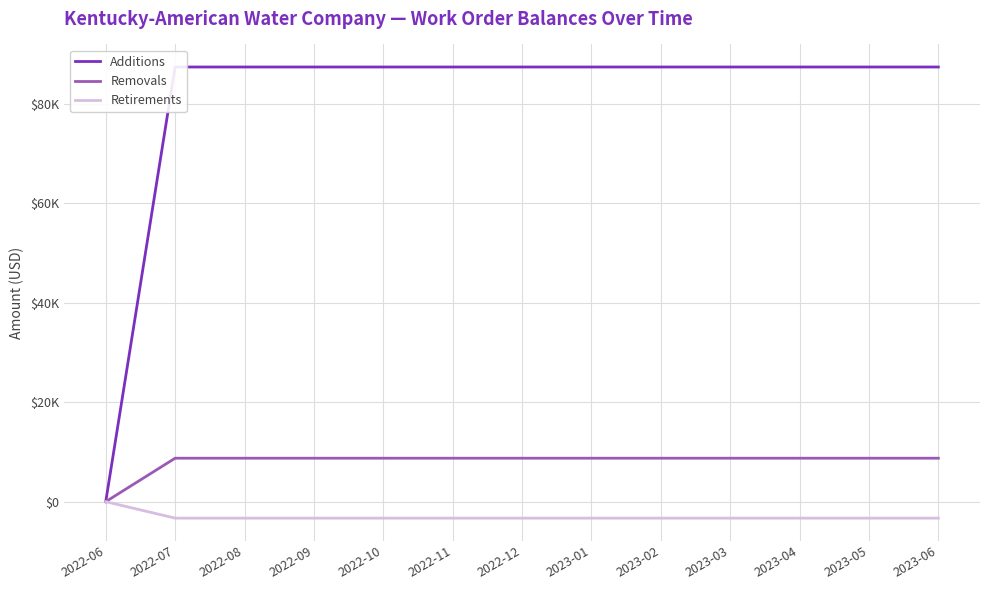

Does the chart display data point markers on the line(s)?

No